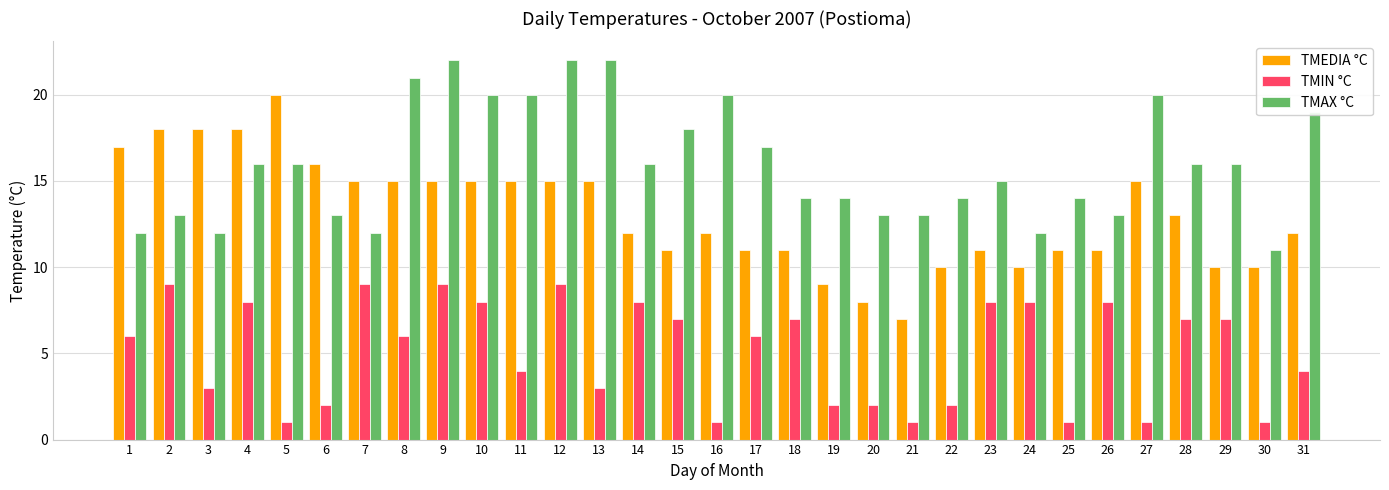

What is the total value across all series at 12?

46